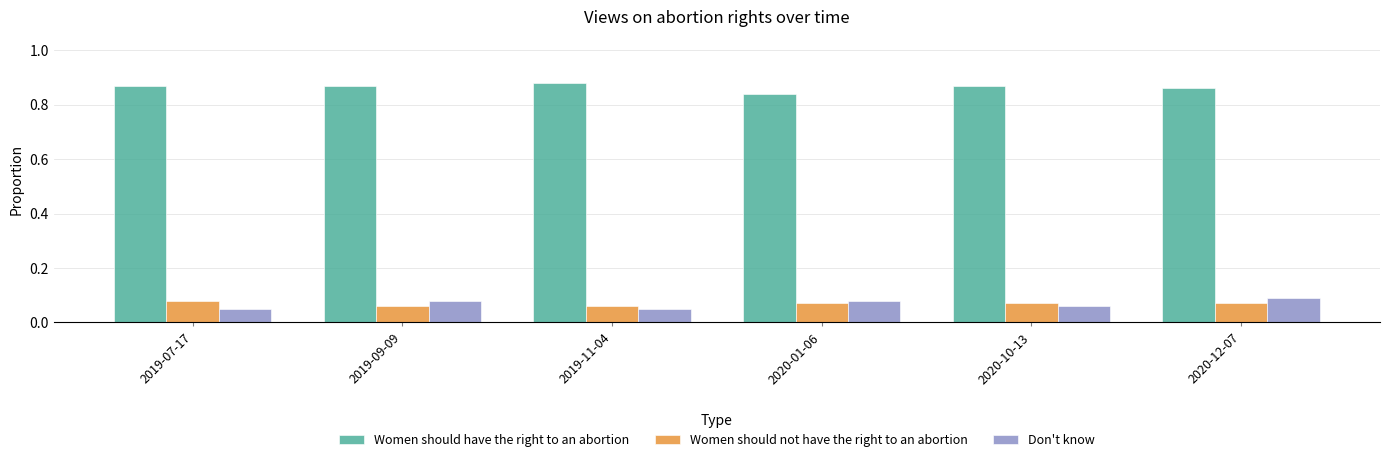

The Don't know series shows 0.1 at 2020-10-13. True or false?

True